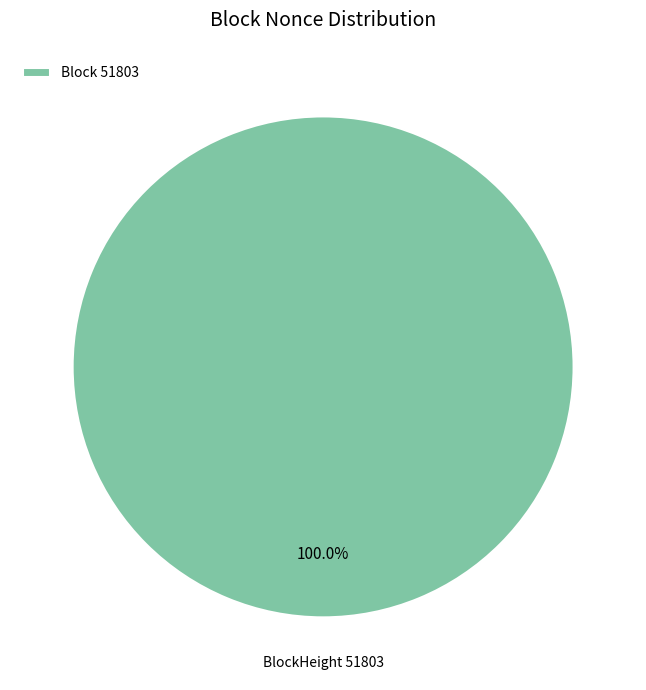

Rank the categories by value from lowest to highest.

Block 51803